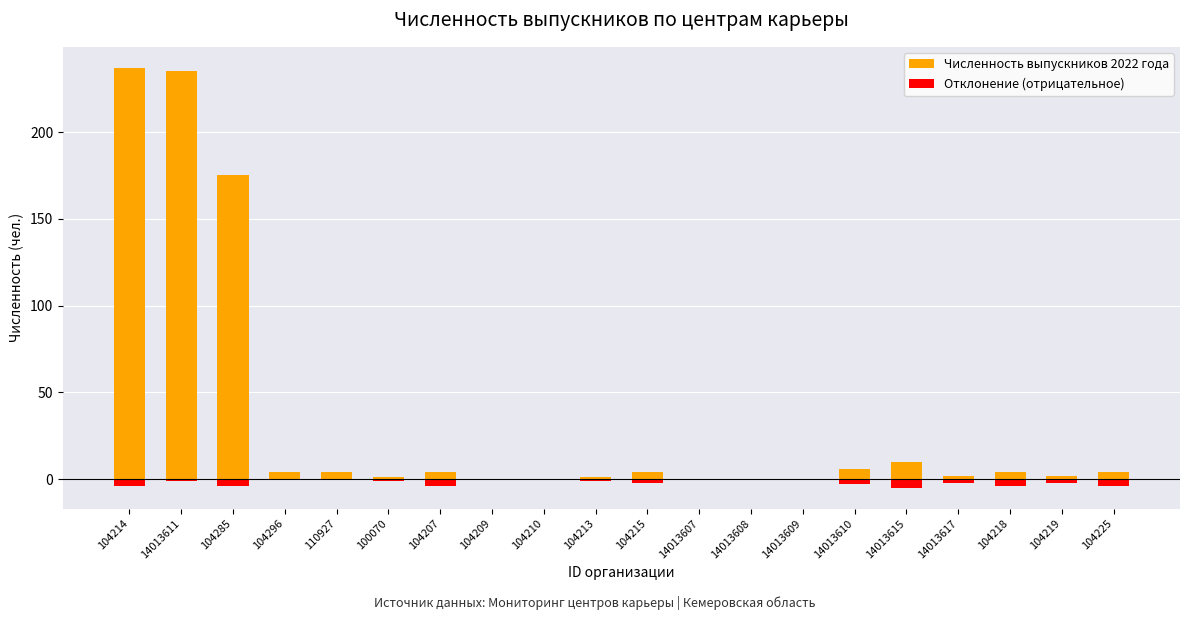

At which category does the chart reach its peak across all series?

104214